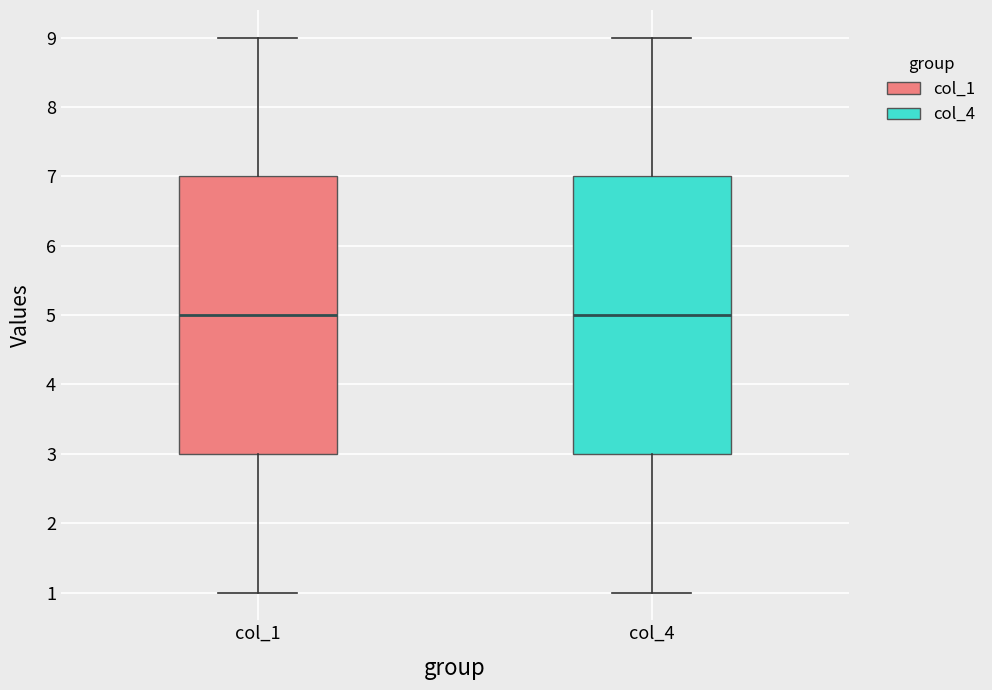

Where is the upper edge of the box for col_1 on the y-axis? The values are not printed on the chart, so give them approximately, as read against the axis.

7